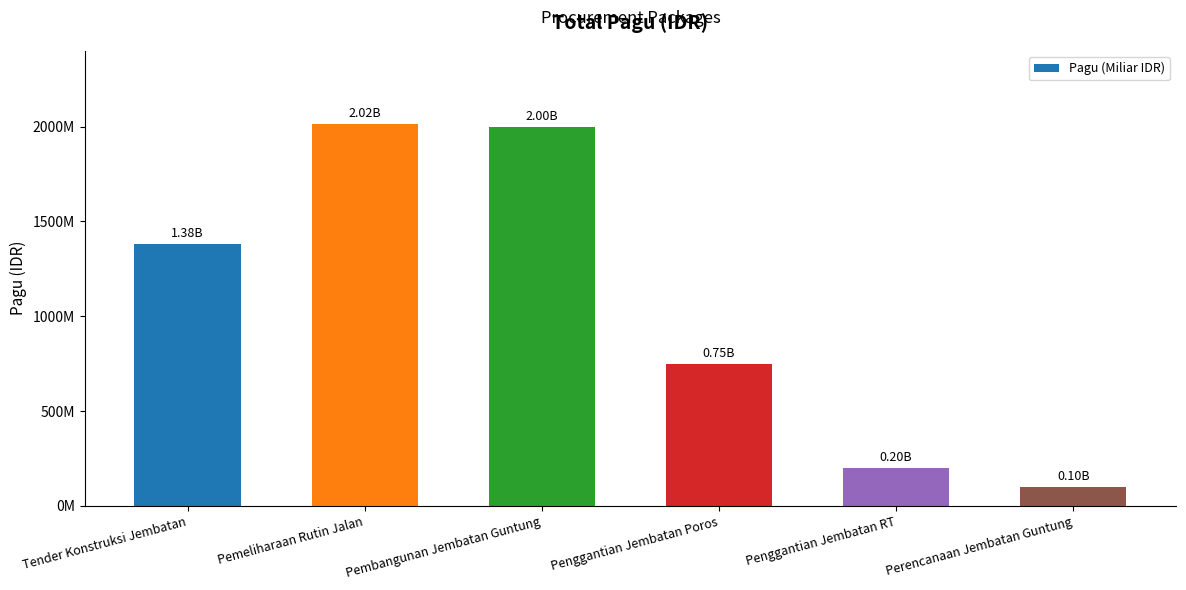

Which has a higher value, Penggantian Jembatan Poros or Pemeliharaan Rutin Jalan?

Pemeliharaan Rutin Jalan